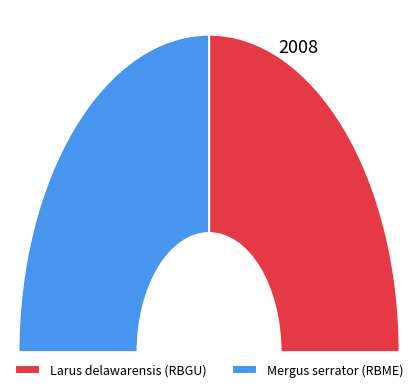

Is it true that Larus delawarensis (RBGU) is 50% of the pie?

True